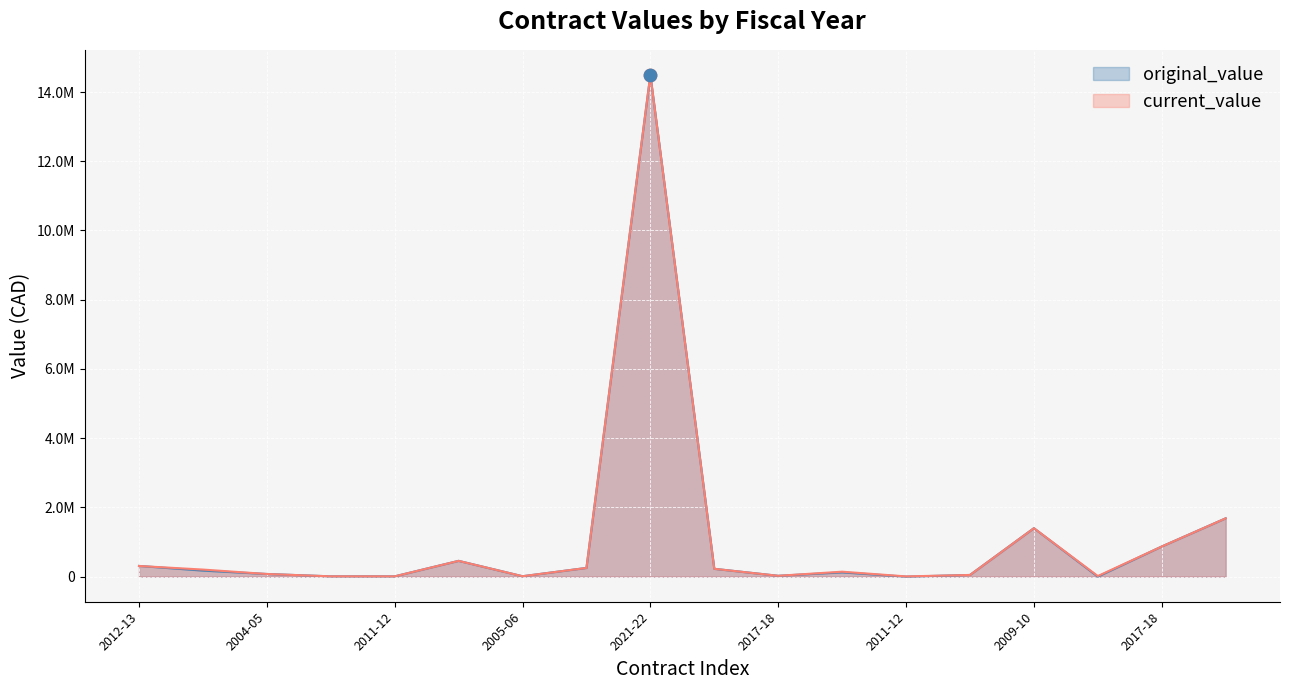

What are all the series names shown in the legend?

original_value, current_value